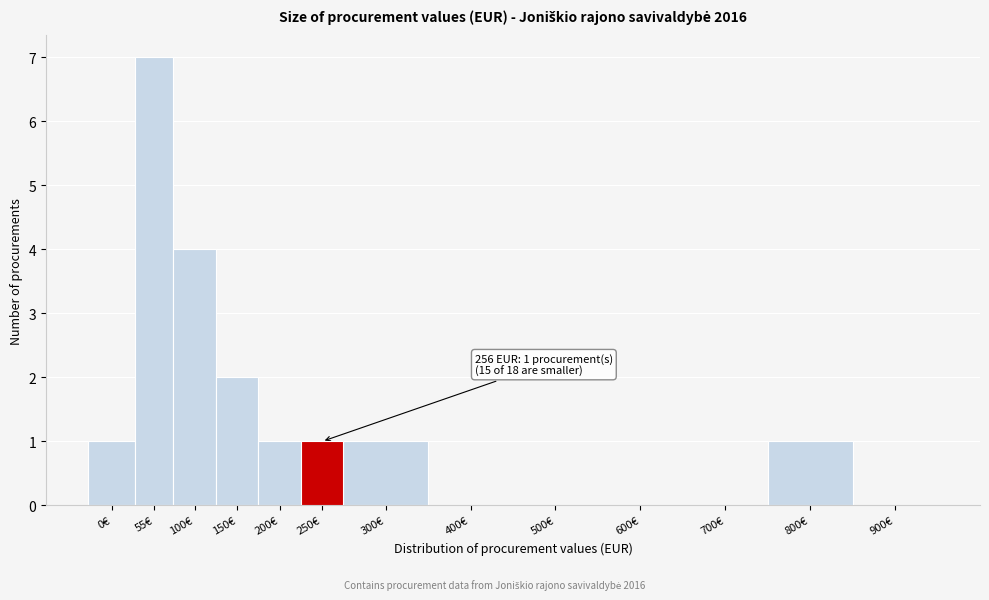

Reading left to right, extract all data points from this chart.

0€=1	55€=7	100€=4	150€=2	200€=1	250€=1	300€=1	400€=0	500€=0	600€=0	700€=0	800€=1	900€=0